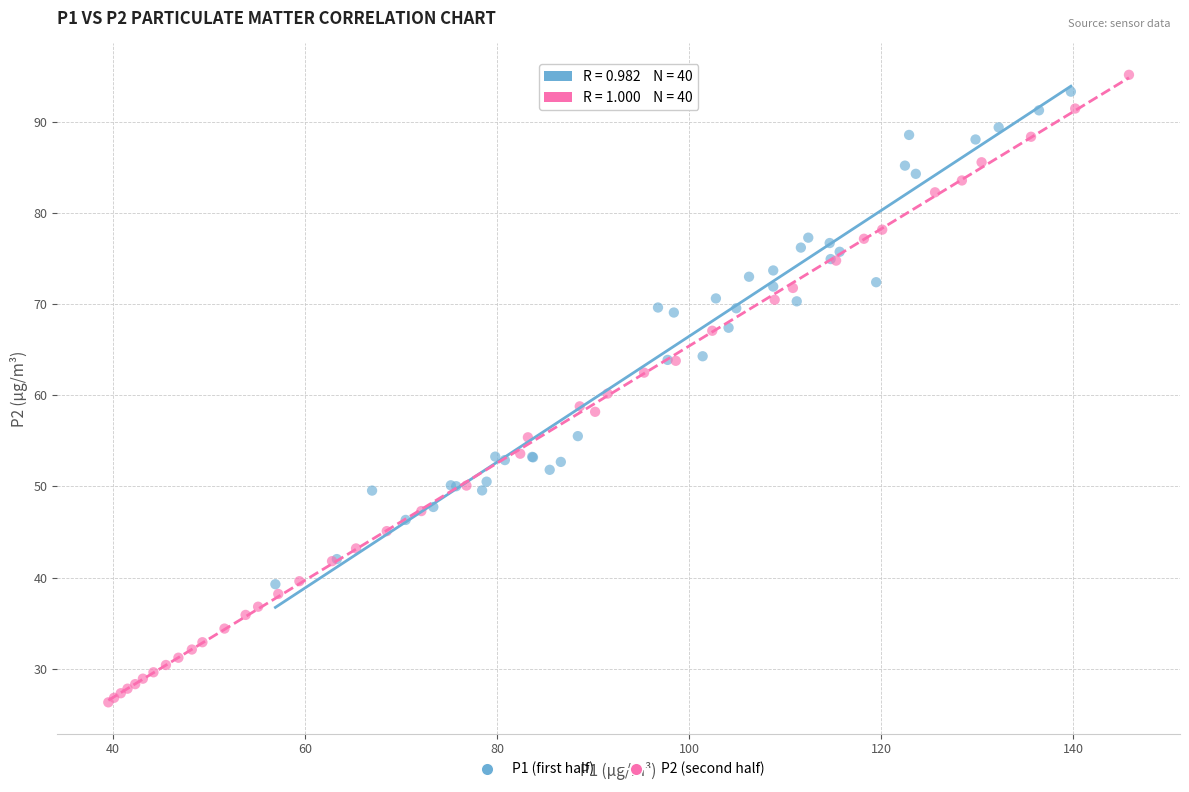

What are all the series names shown in the legend?

P1 (first half), P2 (second half)